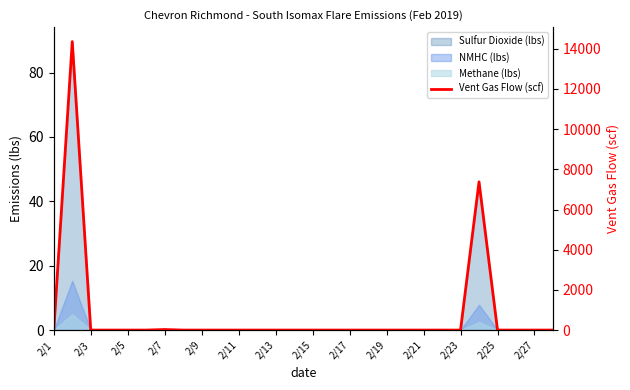

True or false: there are more than 0 points higher than both neighbors.

True